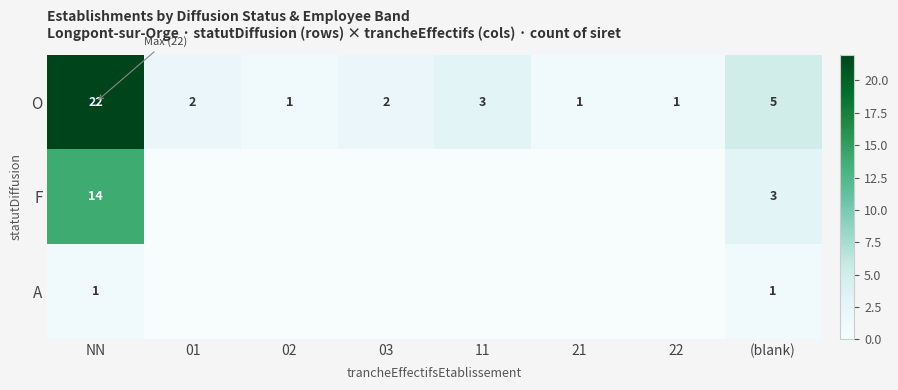

Is it true that O equals 5 at (blank)?

True